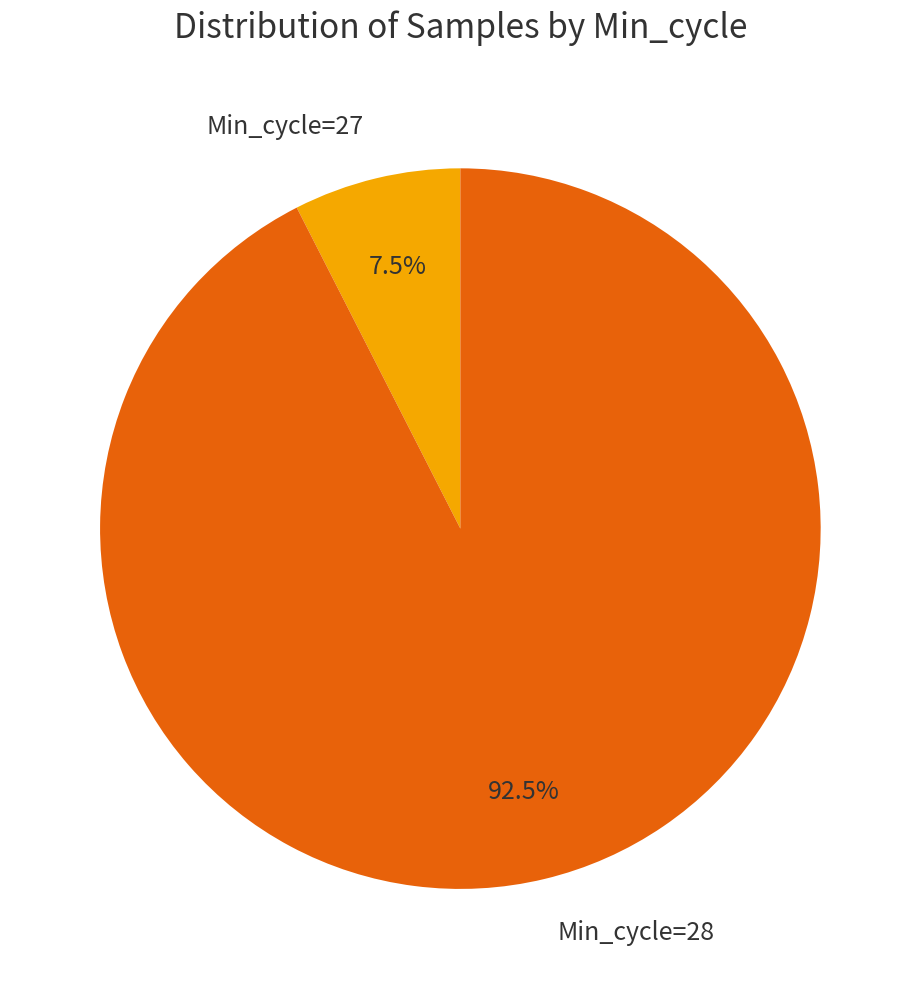

Is there a majority slice in this chart?

Yes